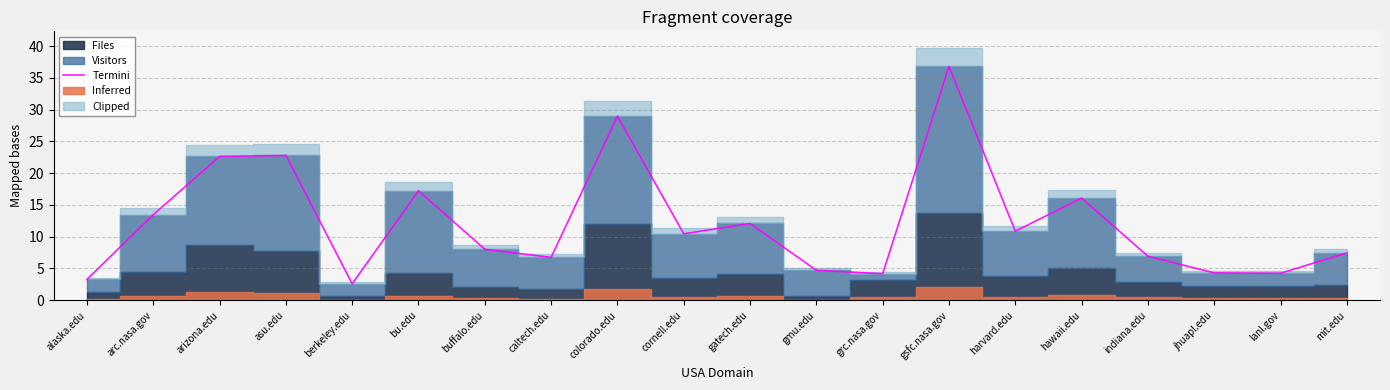

Does the chart have visible grid lines?

Yes